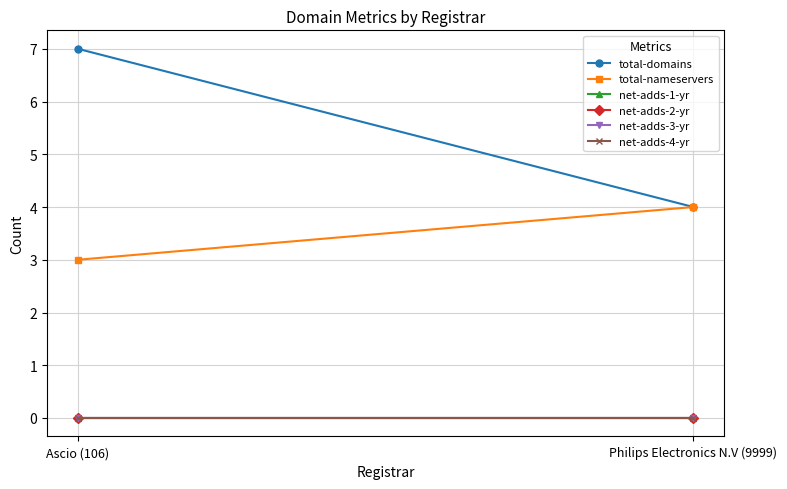

What is the label of the 2nd point from the left?

Philips Electronics N.V (9999)